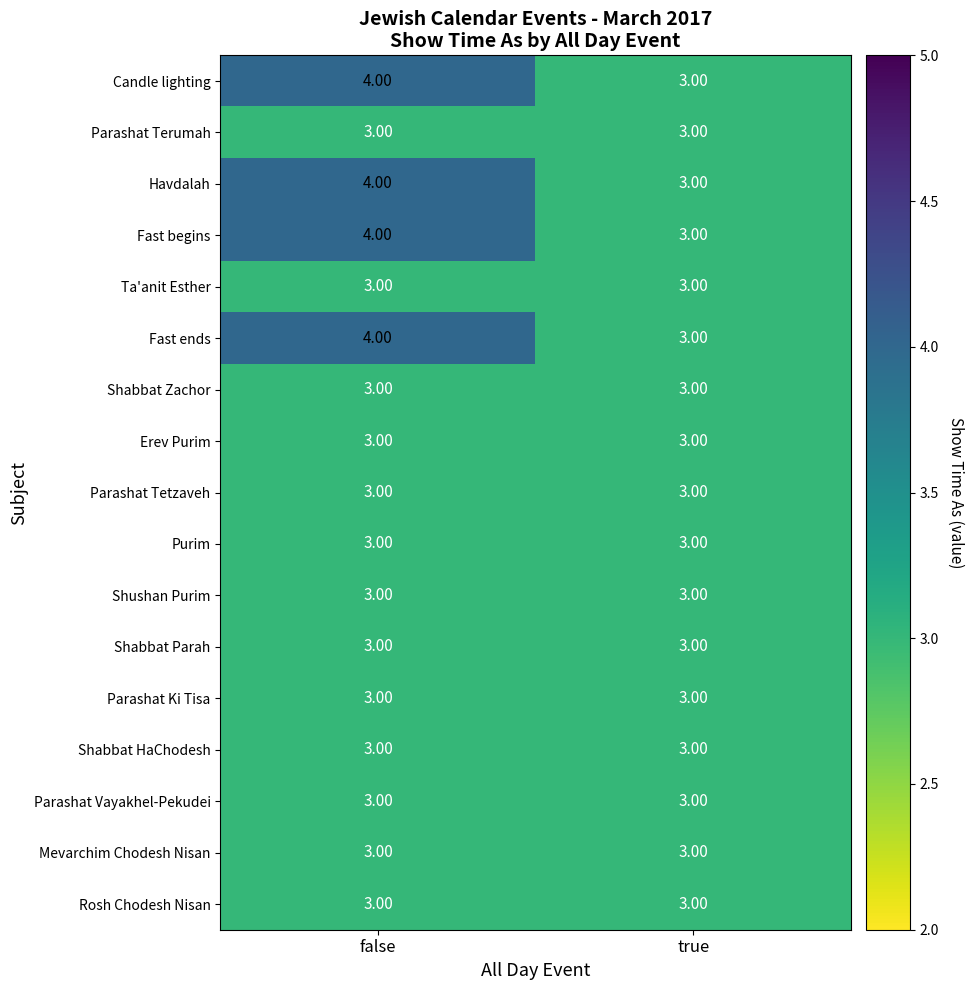

What is the total value across all series at false?

55